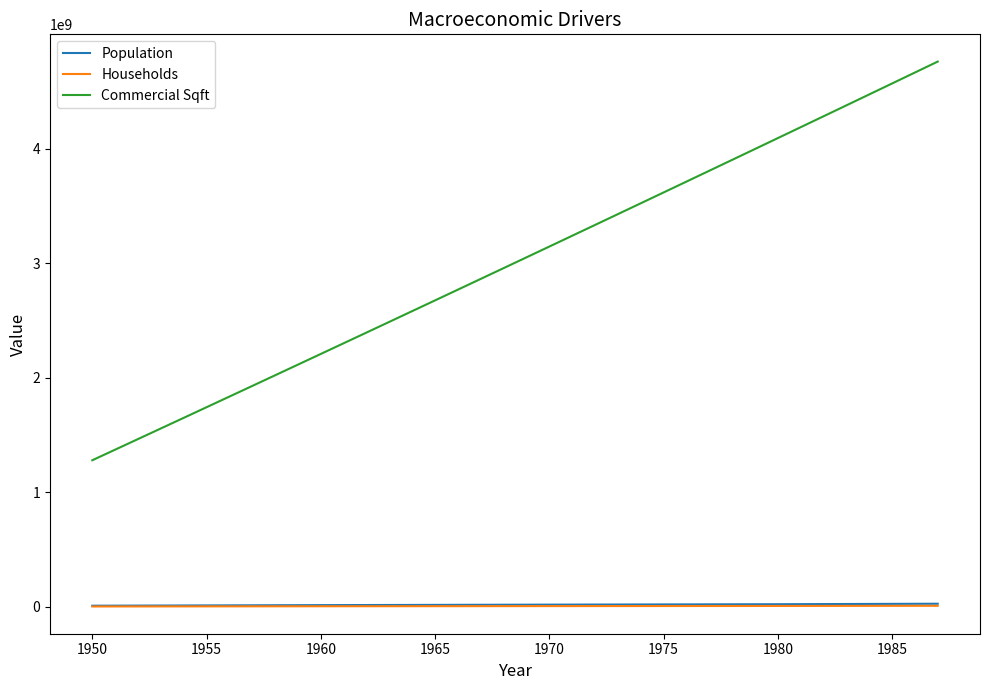

What is the maximum value shown in the chart?

4760173774.7